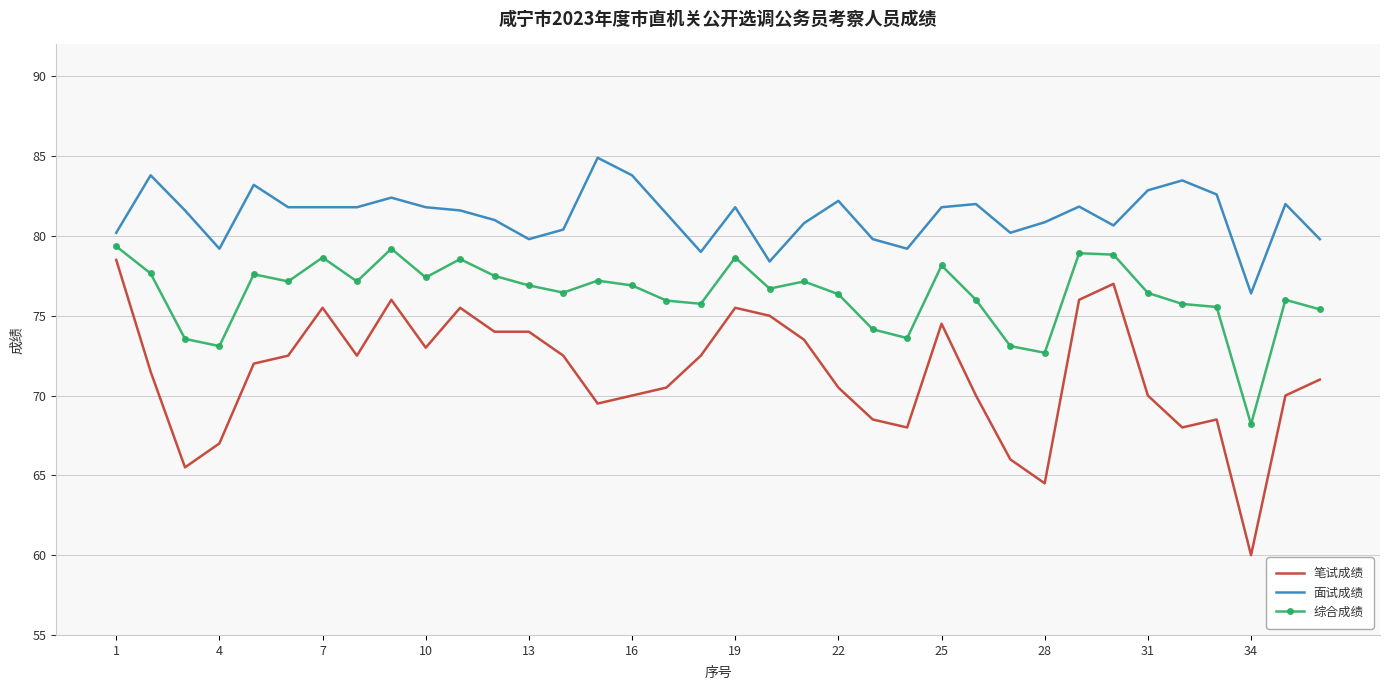

What is the greatest value displayed?

84.9